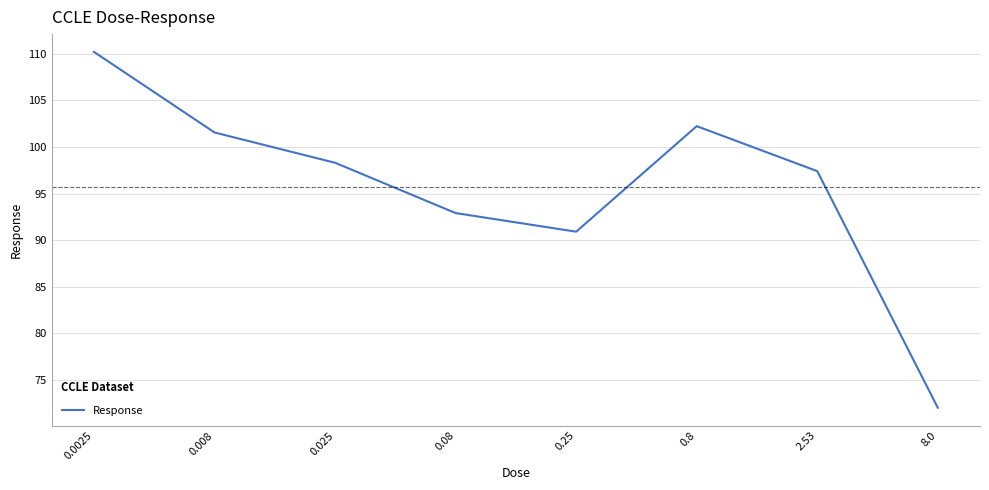

Between 0.008 and 0.8, which is larger?

0.8